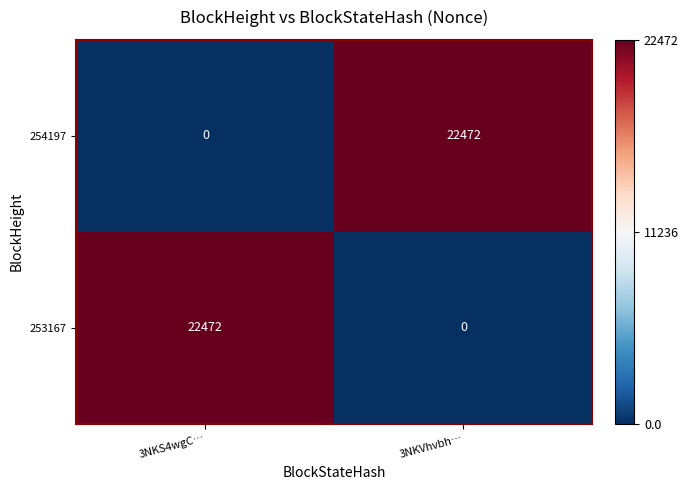

What is the greatest value displayed?

22472